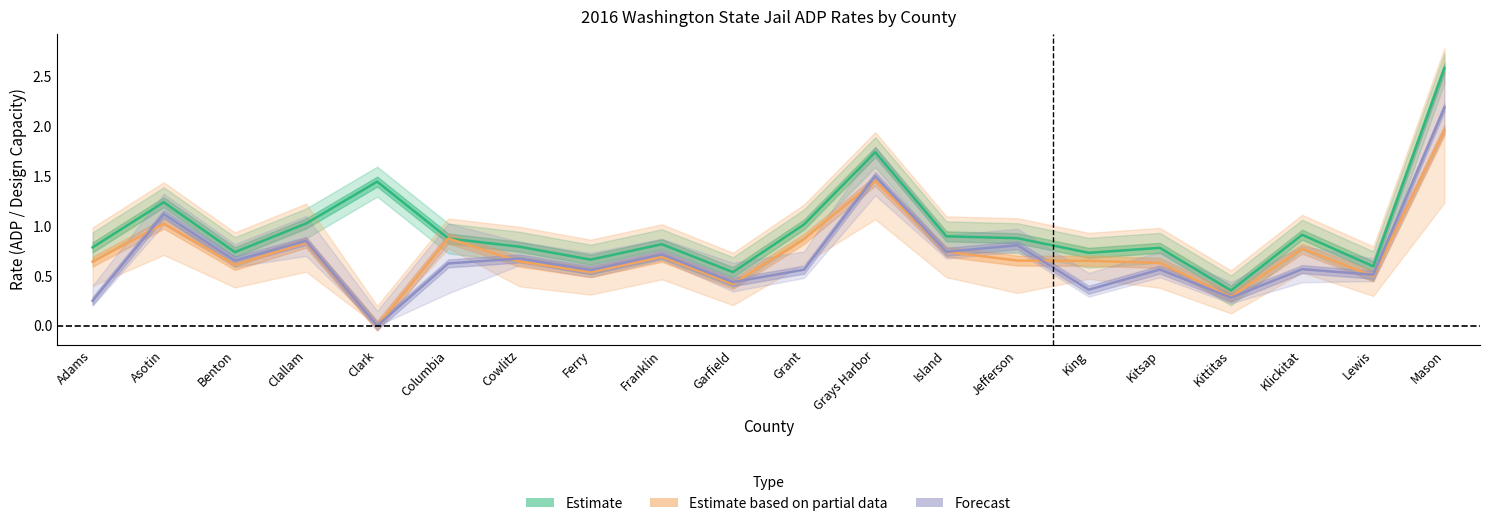

What is the label of the 11th point from the left?

Grant